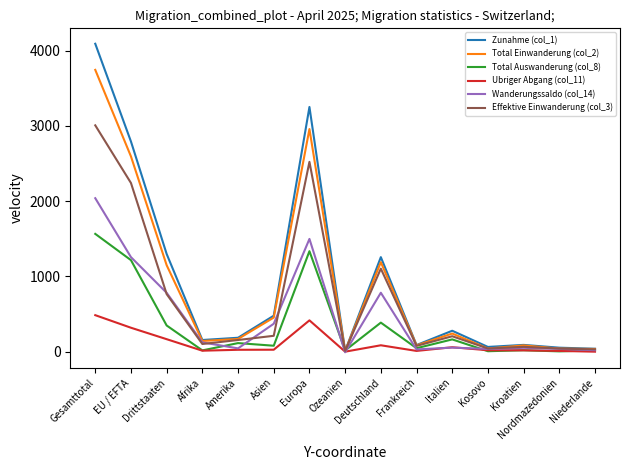

How many categories are shown in the chart?

15